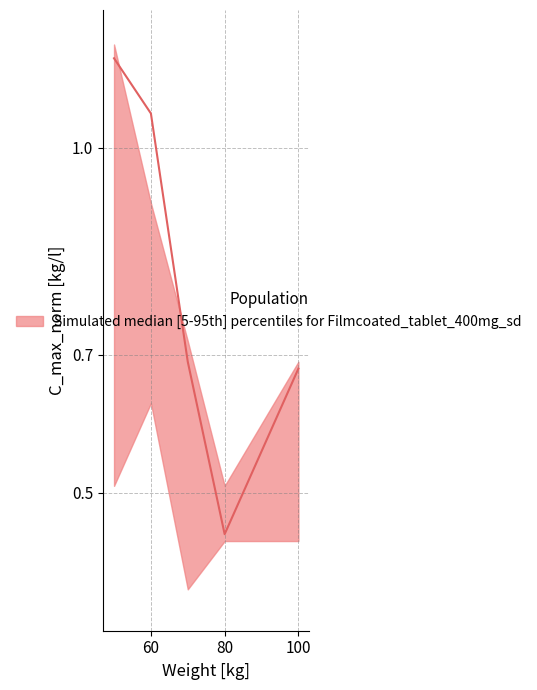

What is the average value of the upper series?

0.8